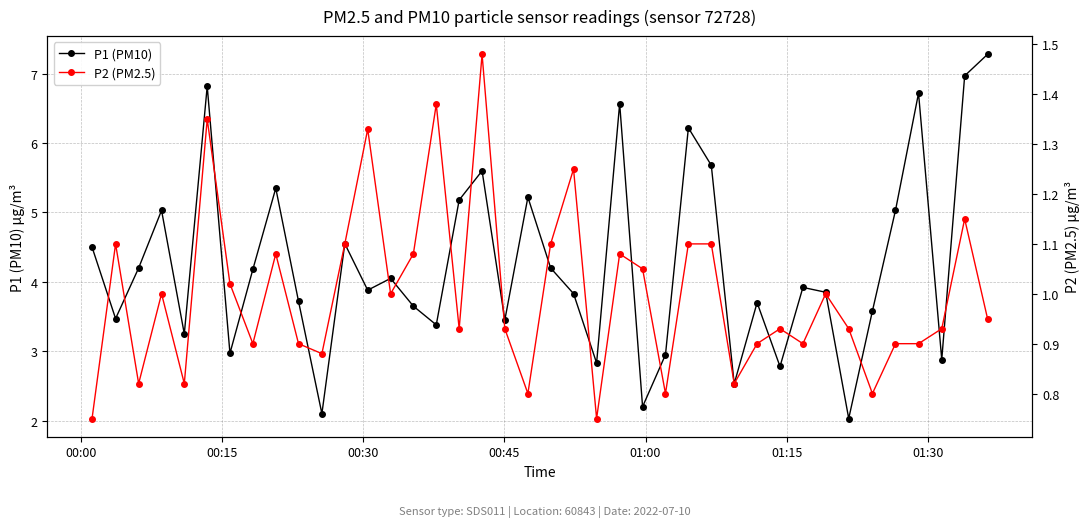

How many interior local valleys does the P1 (PM10) series have?

13